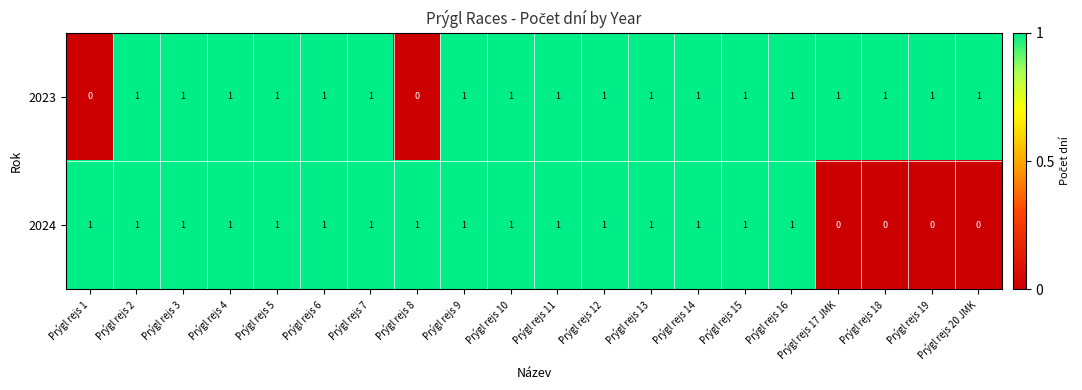

True or false: 2024 has a value of 0 at Prýgl rejs 9.

False